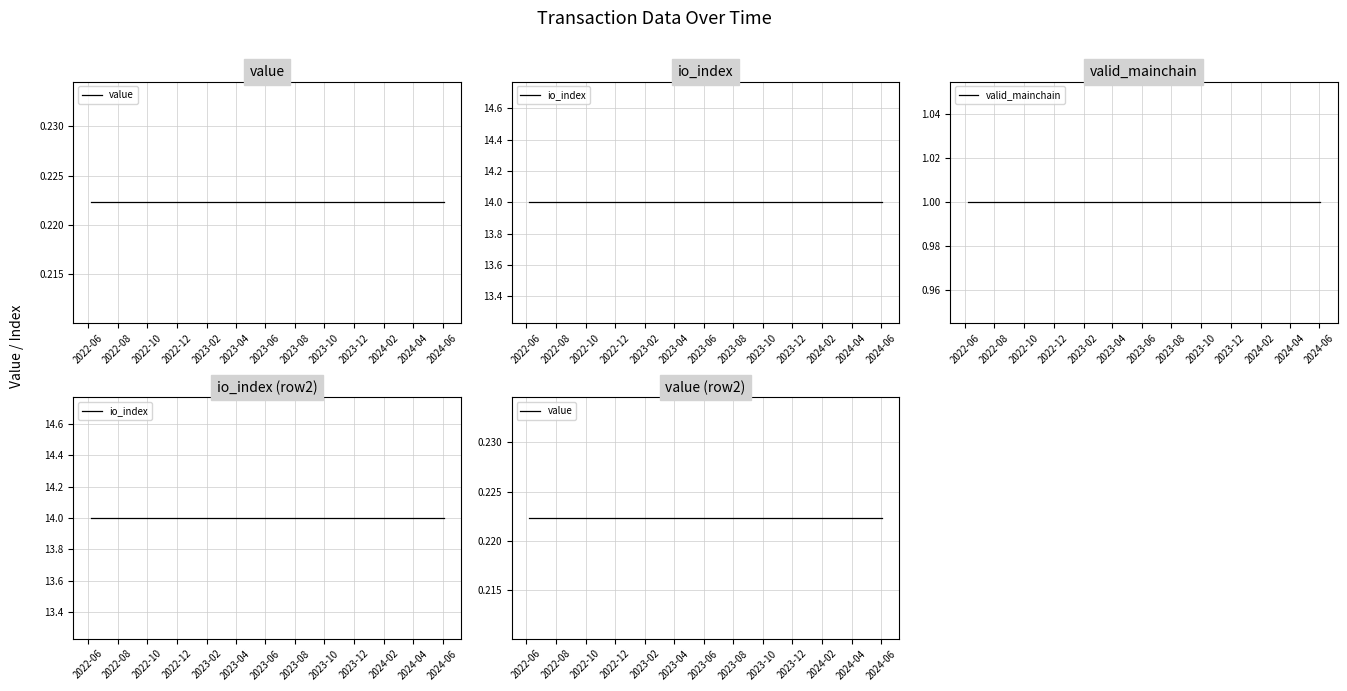

At 2022-12, list the series in order from largest to smallest.

io_index, valid_mainchain, value